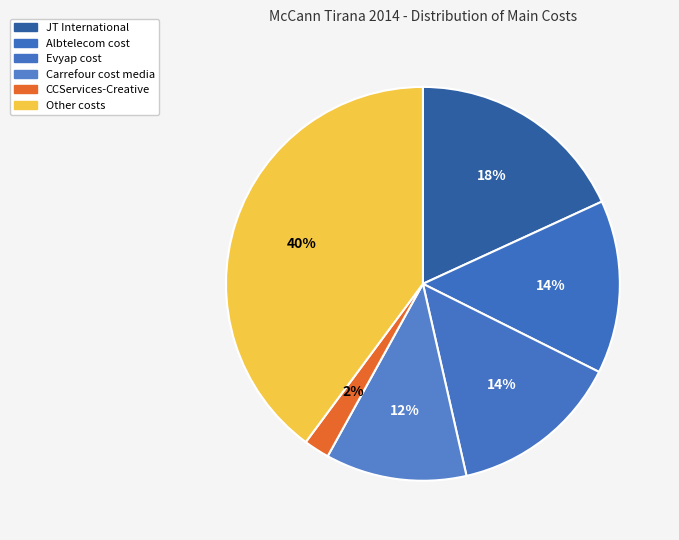

How many segments does this pie chart have?

6